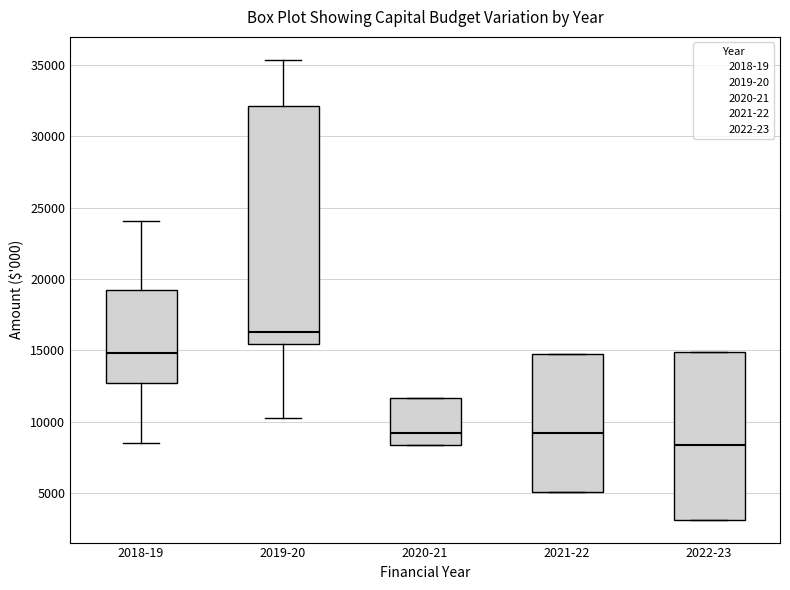

Which box is the tallest, from its lower edge to its upper edge?

2019-20